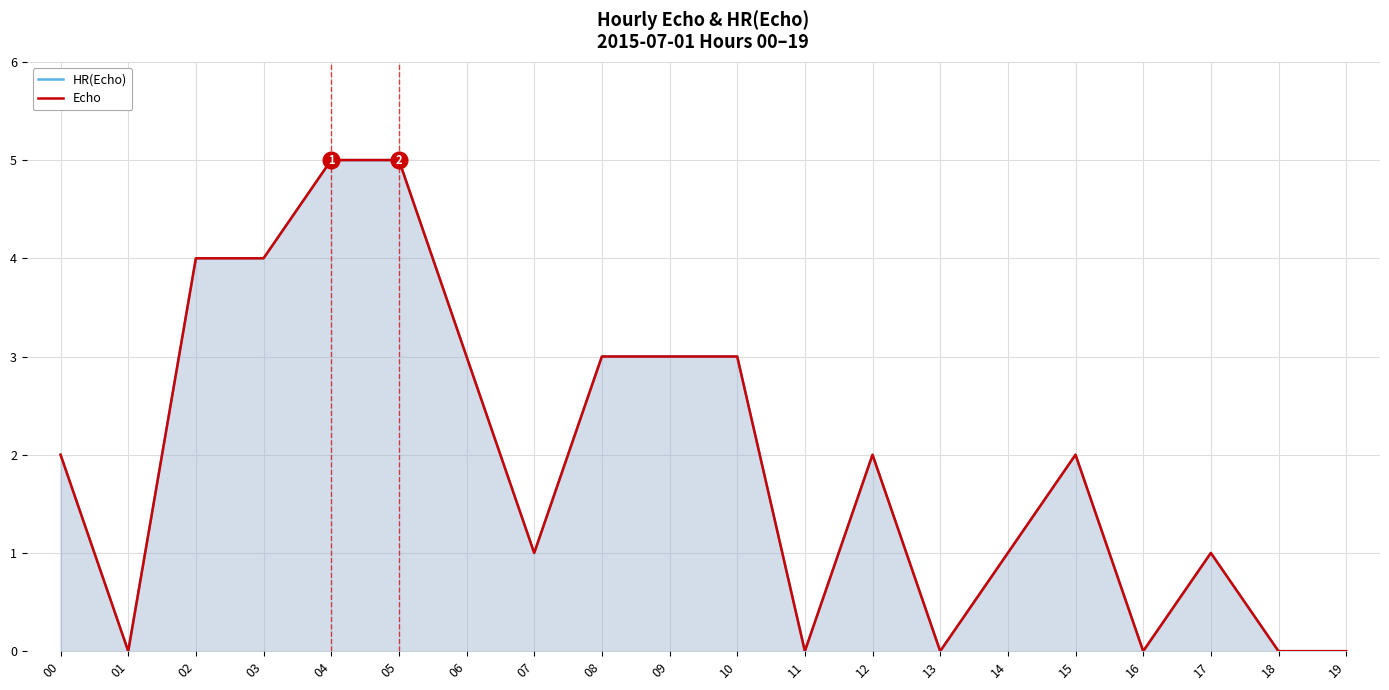

Reading left to right, what are all the values shown in this chart?

HR(Echo): 00=2	01=0	02=4	03=4	04=5	05=5	06=3	07=1	08=3	09=3	10=3	11=0	12=2	13=0	14=1	15=2	16=0	17=1	18=0	19=0
Echo: 00=2	01=0	02=4	03=4	04=5	05=5	06=3	07=1	08=3	09=3	10=3	11=0	12=2	13=0	14=1	15=2	16=0	17=1	18=0	19=0